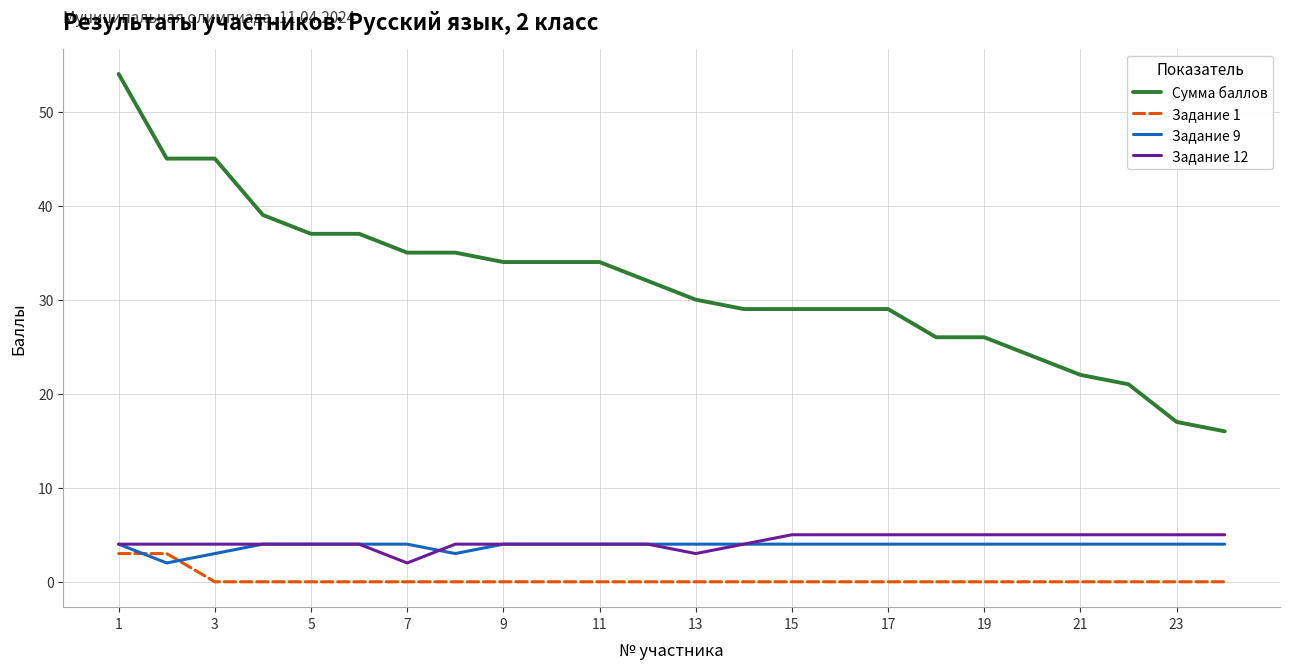

What is the average value of the Задание 12 series?

4